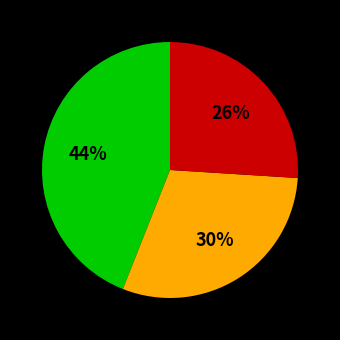

Does any single category account for the majority?

No